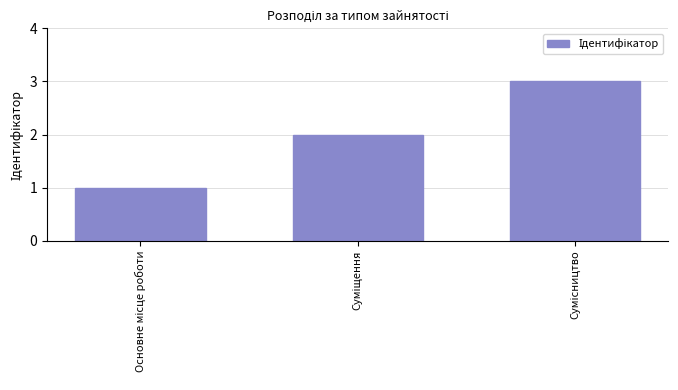

What is the greatest value displayed?

3